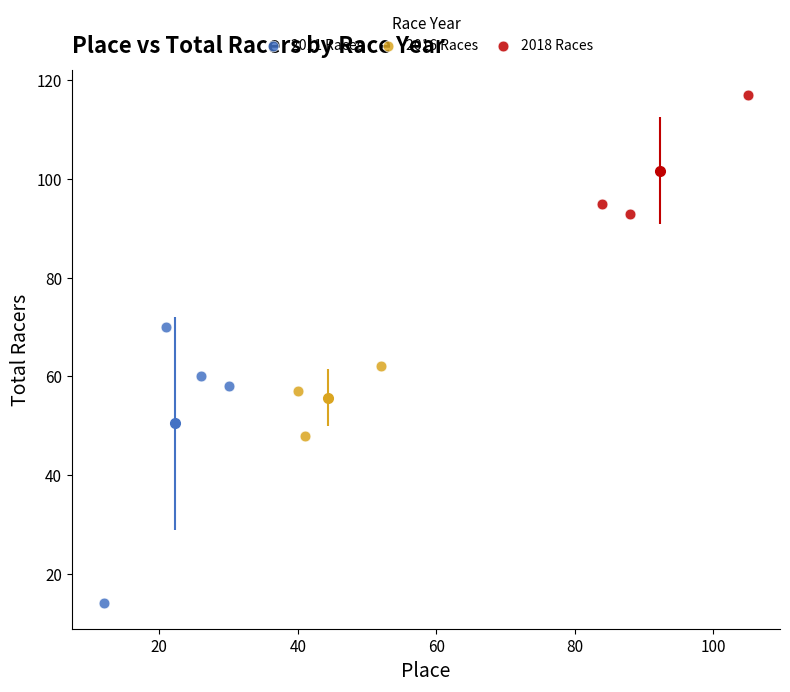

Which series contains the lowest Y value?

2011 Races